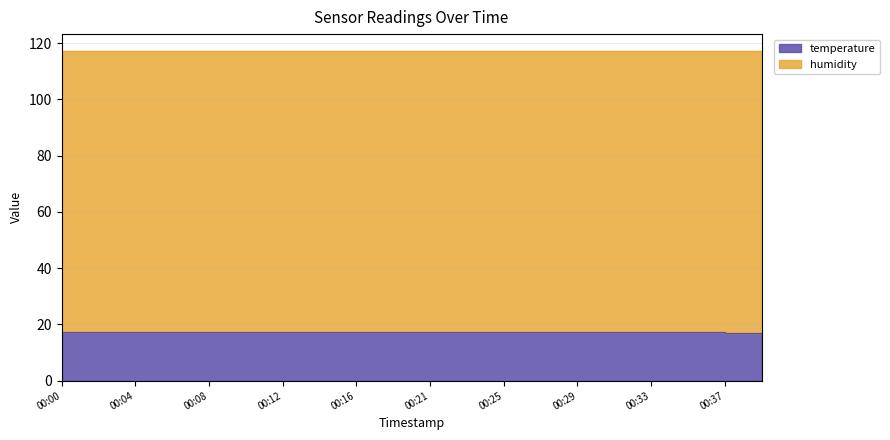

What is the sum of the values at 00:12 and 00:21?

34.6